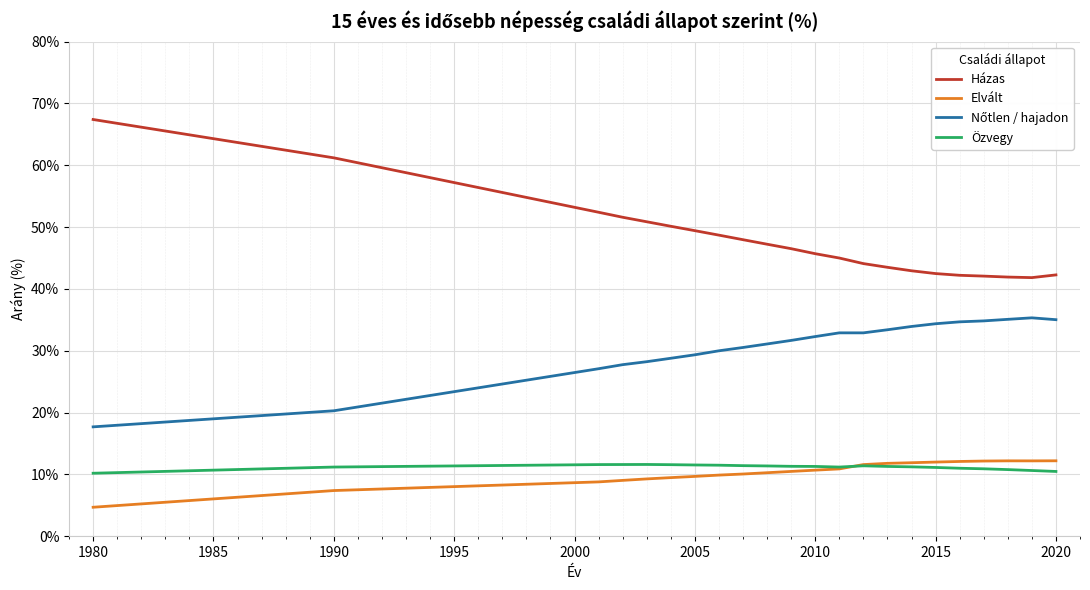

What is the highest value of the Elvált series?

12.2